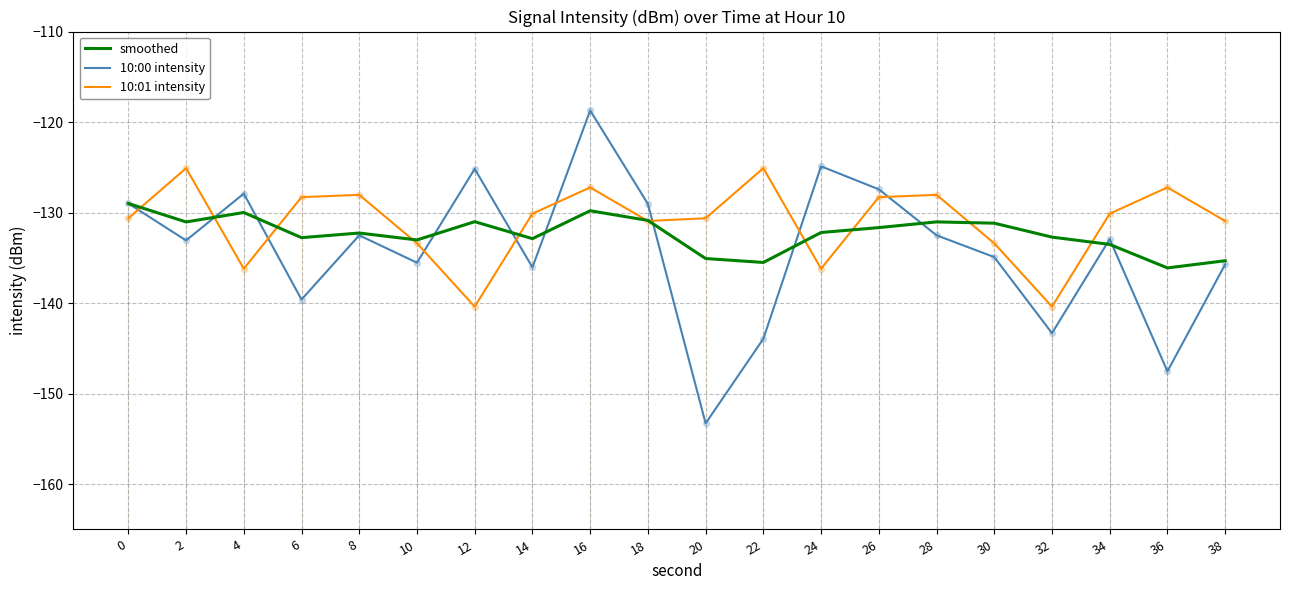

Which series changed the most between 6 and 8?

10:00 intensity